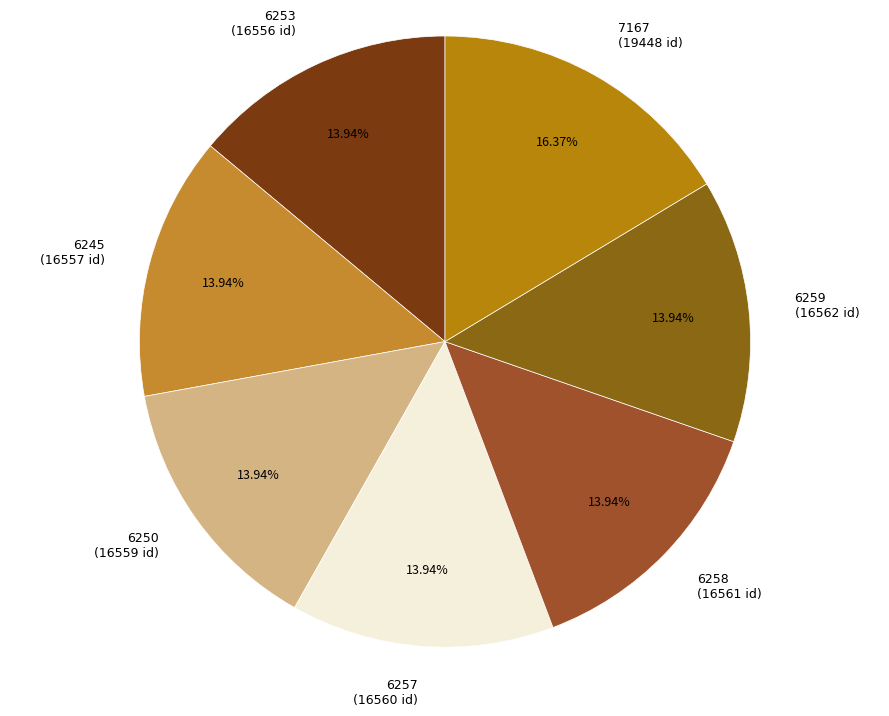

Is it true that 6258 is 22% of the pie?

False